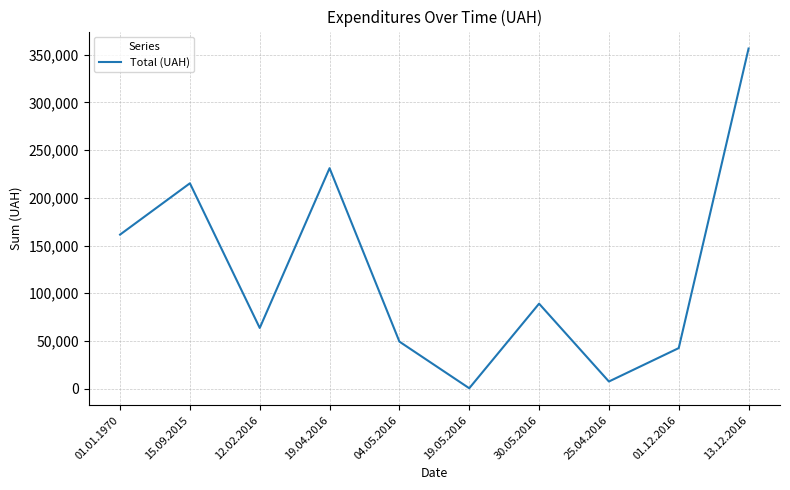

True or false: the data shows 7585.0 at 25.04.2016.

True